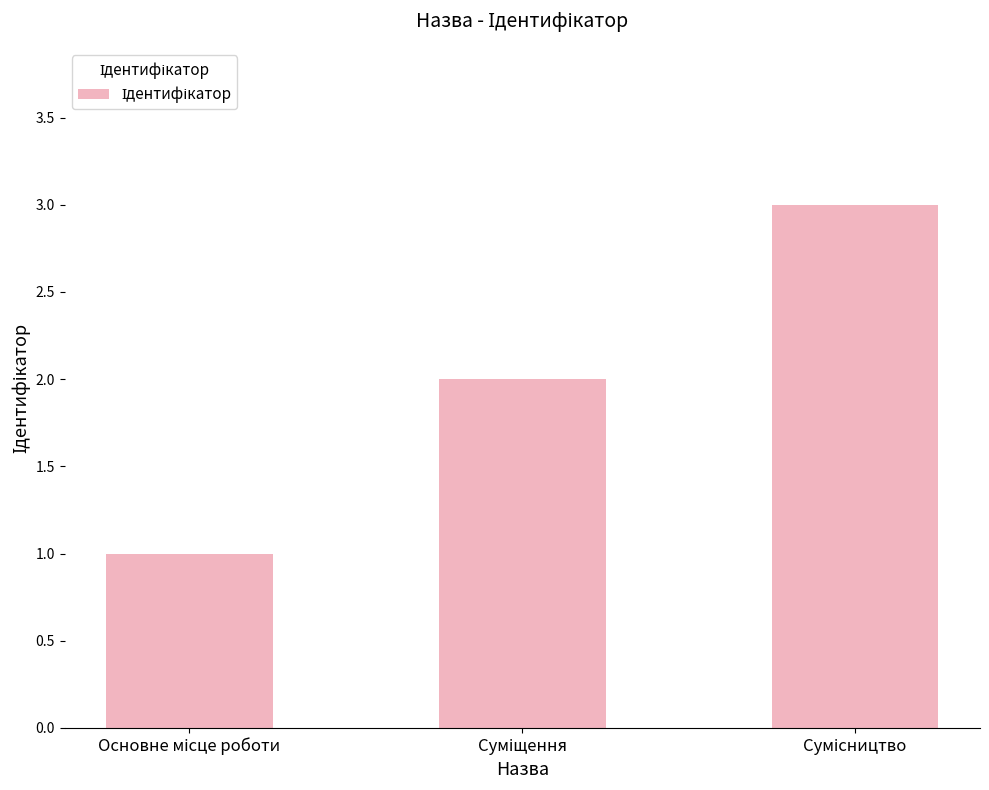

What is the maximum value shown in the chart?

3